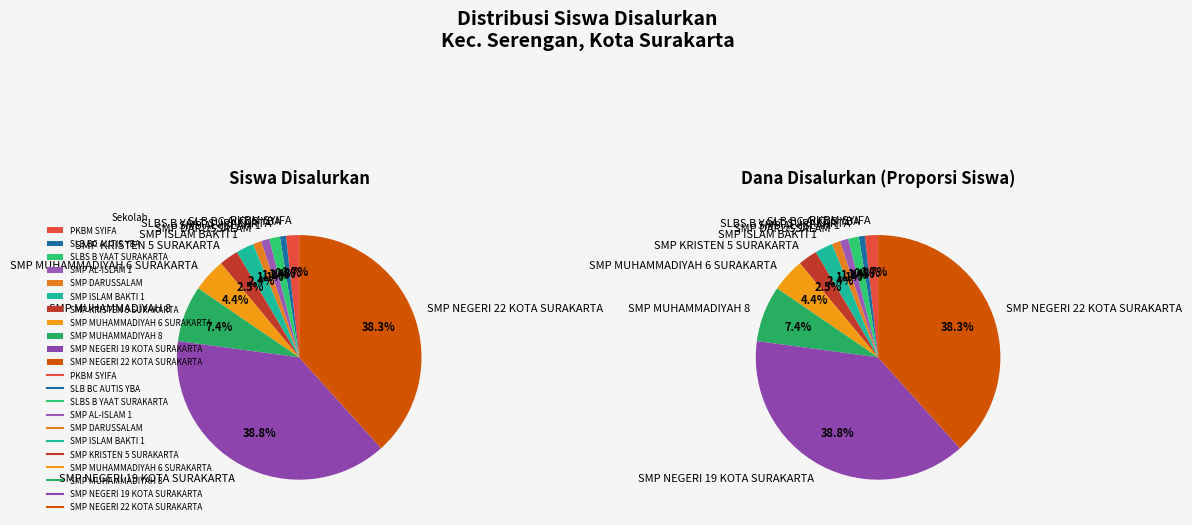

Which category has the biggest portion of the pie?

SMP NEGERI 19 KOTA SURAKARTA